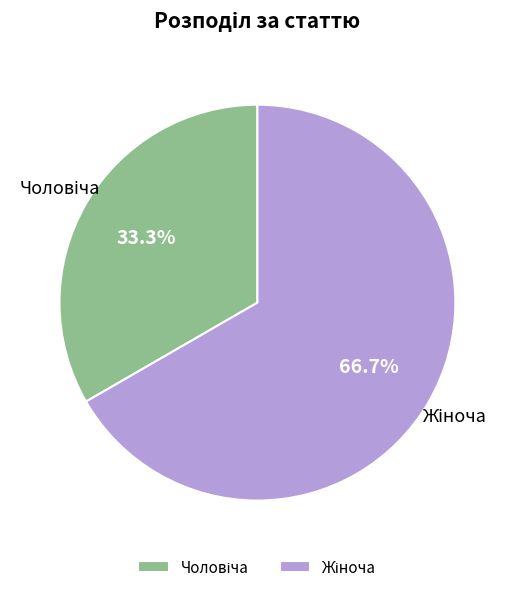

Rank the categories by value from highest to lowest.

Жіноча, Чоловіча